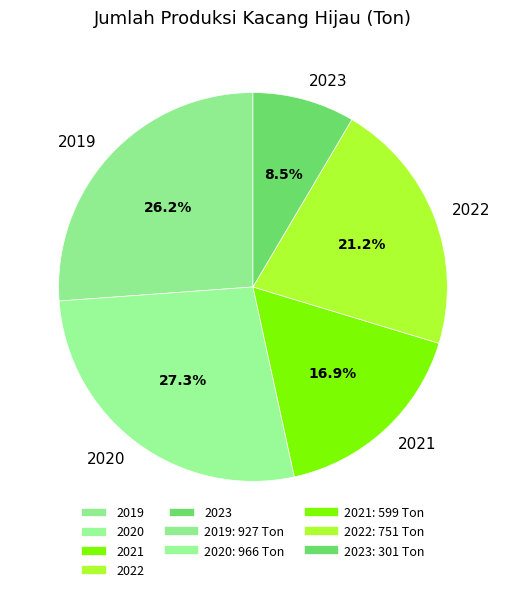

Rank the categories by value from lowest to highest.

2023, 2021, 2022, 2019, 2020